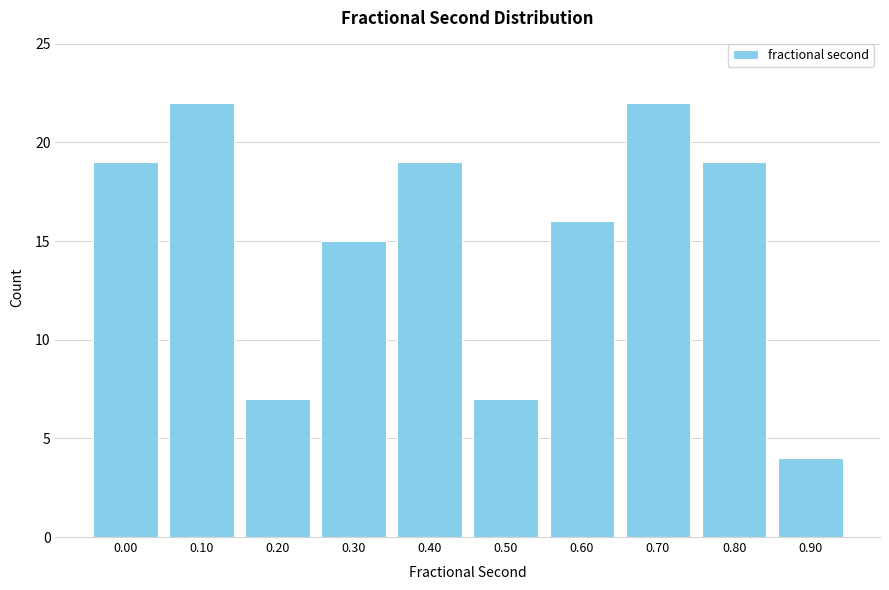

Reading left to right, transcribe all the data shown in this chart.

0.00=19	0.10=22	0.20=7	0.30=15	0.40=19	0.50=7	0.60=16	0.70=22	0.80=19	0.90=4